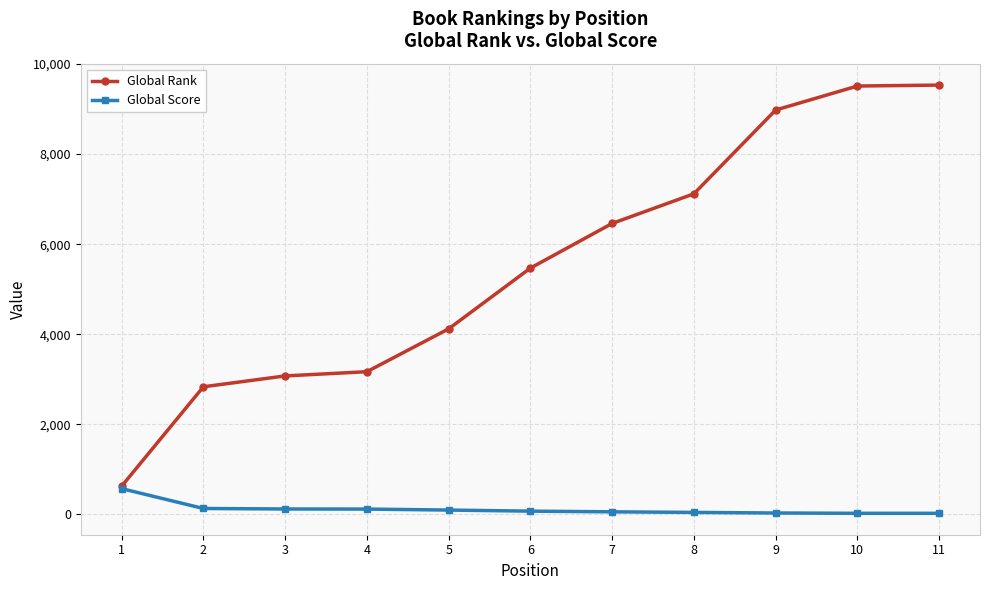

Is this an area chart (filled region under the line)?

No